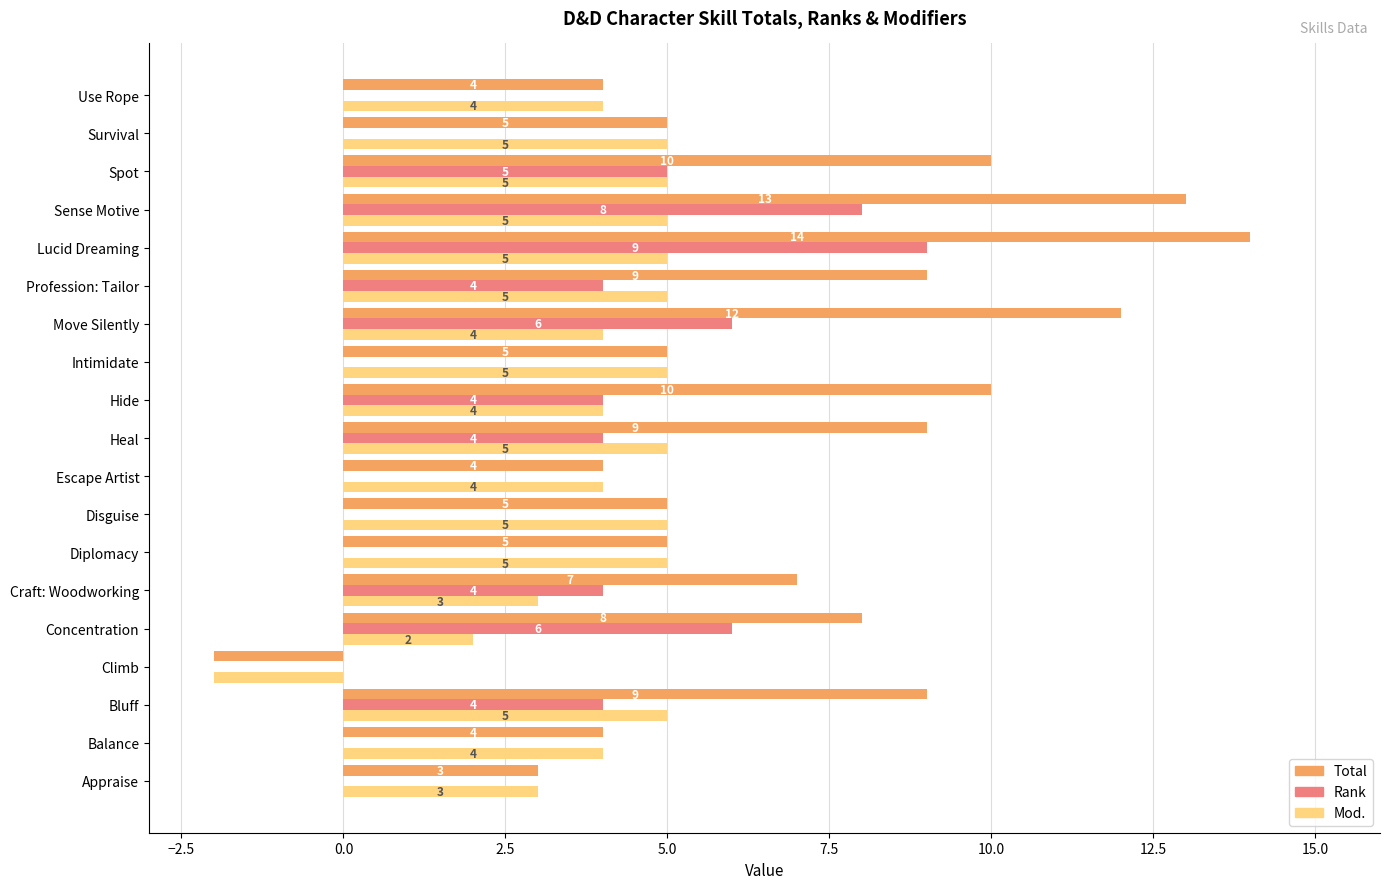

What is the greatest value displayed?

14